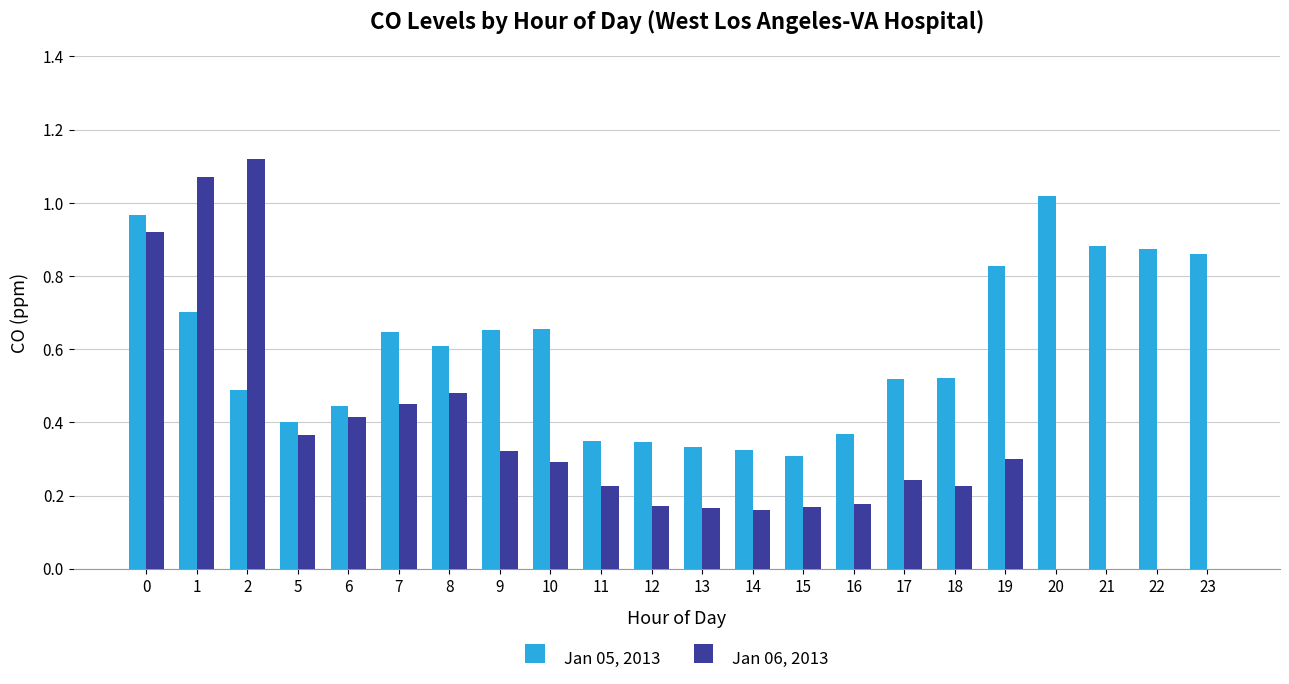

Which series has the largest total across all categories?

Jan 05, 2013